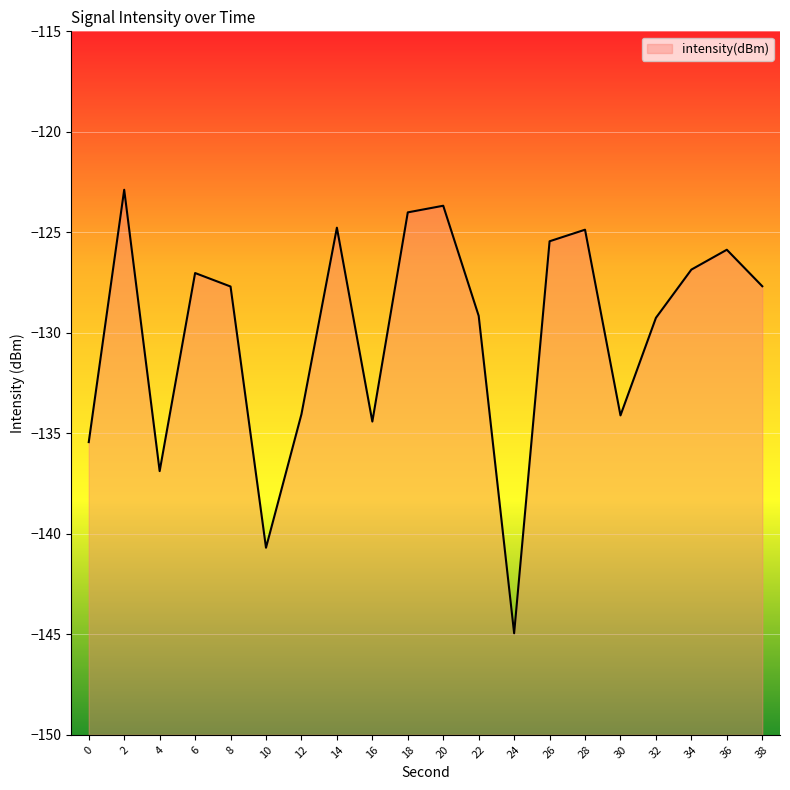

What is the minimum value shown in the chart?

-144.9